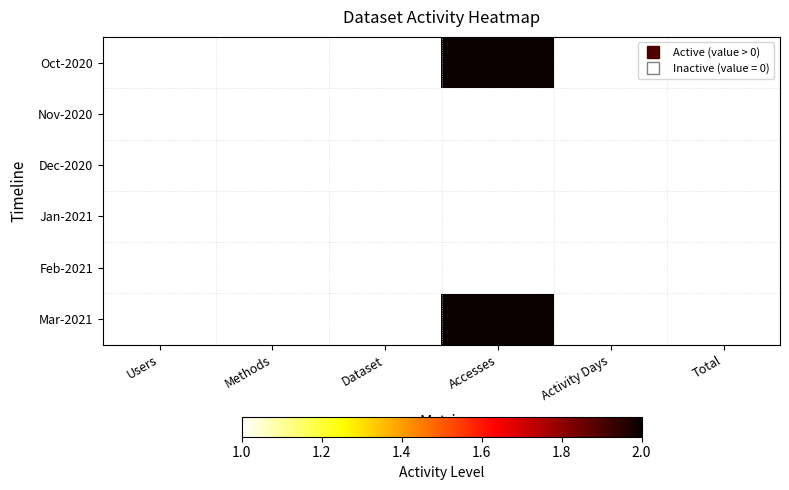

Between Accesses and Total, which is larger?

Accesses